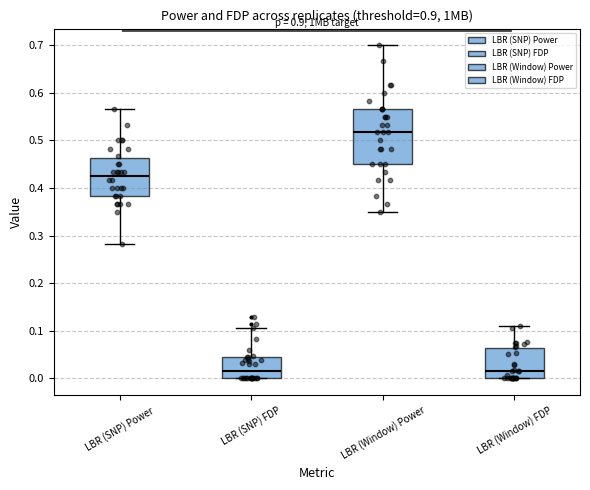

Where is the lower edge of the box for LBR (Window) Power on the y-axis? The values are not printed on the chart, so give them approximately, as read against the axis.

0.45